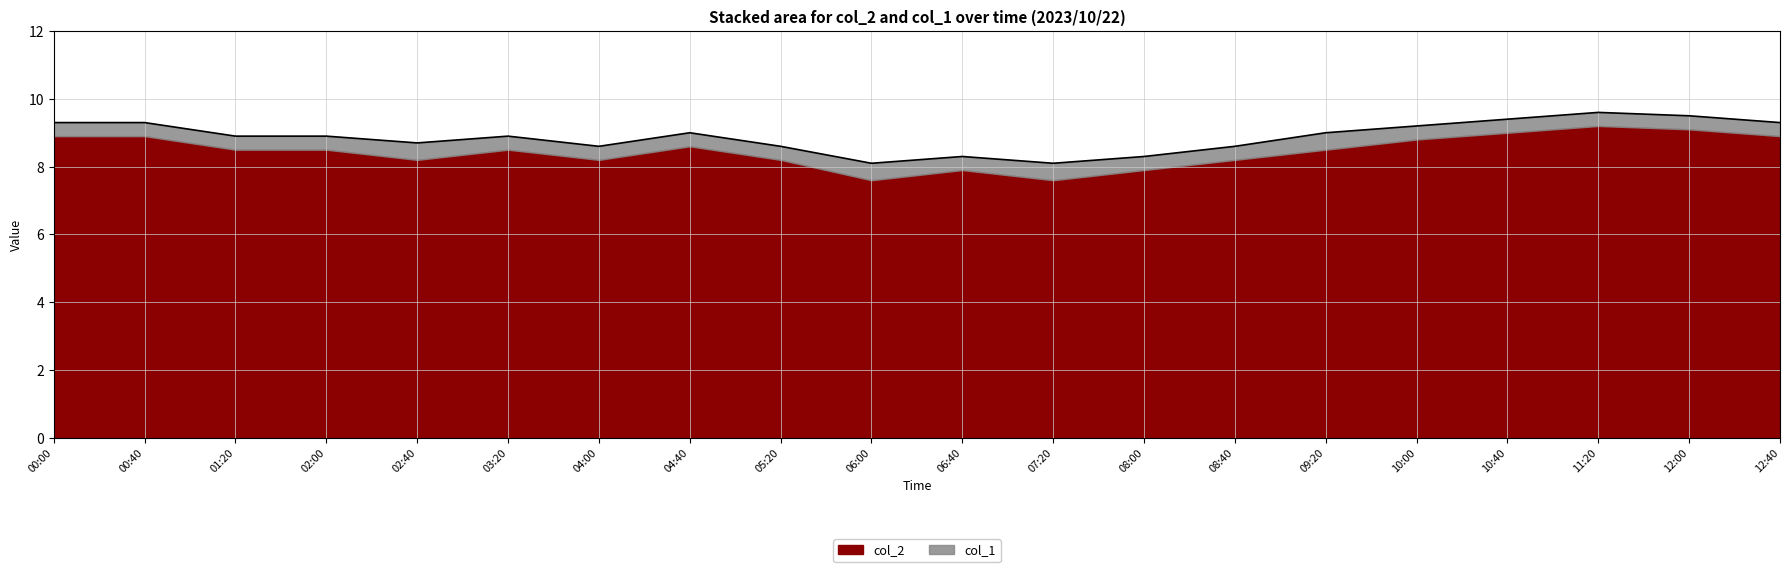

Rank the categories by value from lowest to highest.

06:00, 07:20, 06:40, 08:00, 04:00, 05:20, 08:40, 02:40, 01:20, 02:00, 03:20, 04:40, 09:20, 10:00, 00:00, 00:40, 12:40, 10:40, 12:00, 11:20